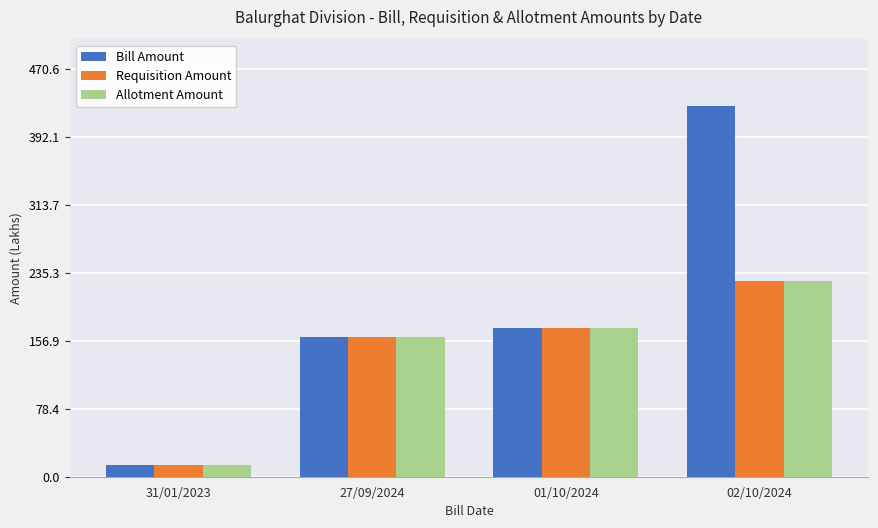

List the labels in order of Requisition Amount value, largest first.

02/10/2024, 01/10/2024, 27/09/2024, 31/01/2023